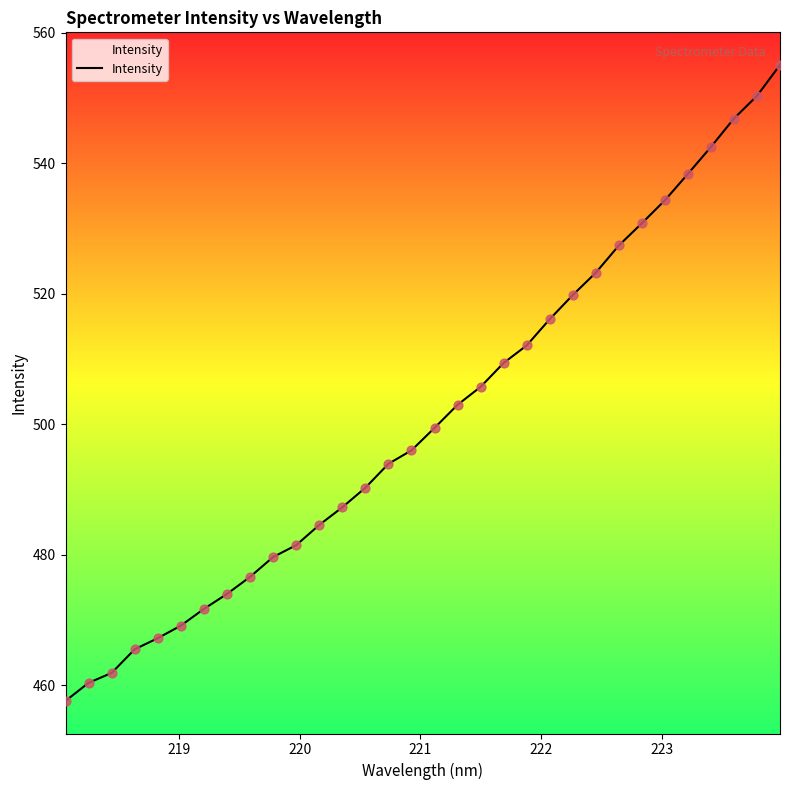

What is the difference between the maximum and minimum values?

97.5